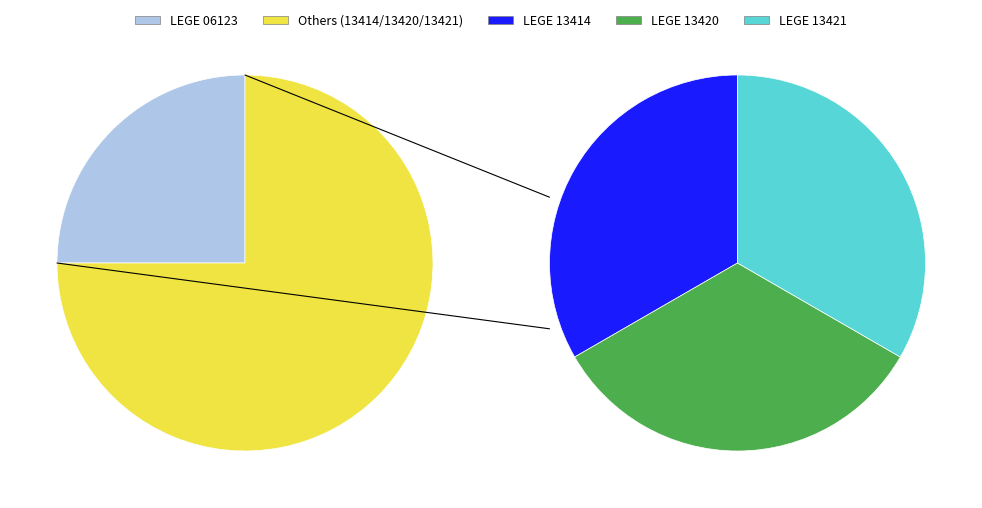

The LEGE 13414 slice represents 25% of the pie. True or false?

True